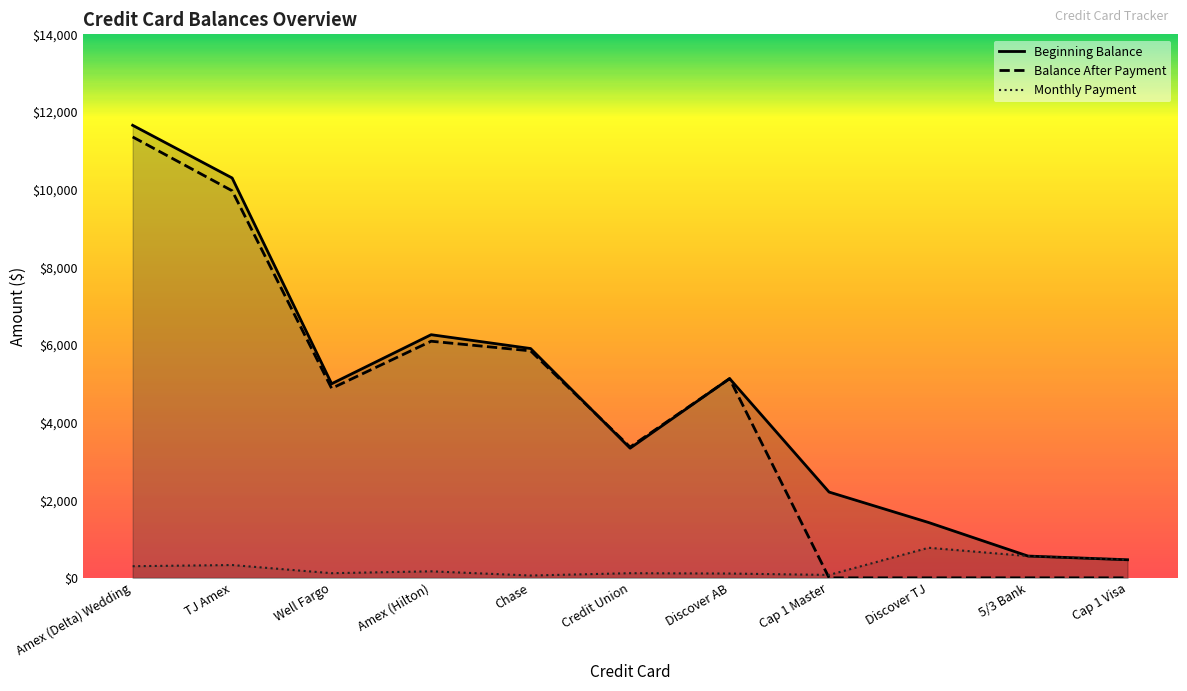

What are all the series names shown in the legend?

Beginning Balance, Balance After Payment, Monthly Payment